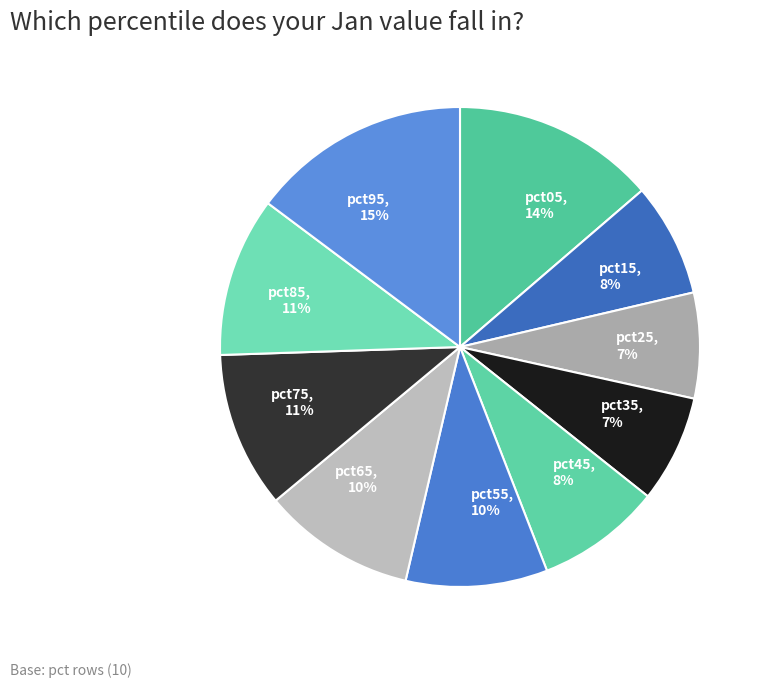

Is there any slice that represents more than half of the pie?

No